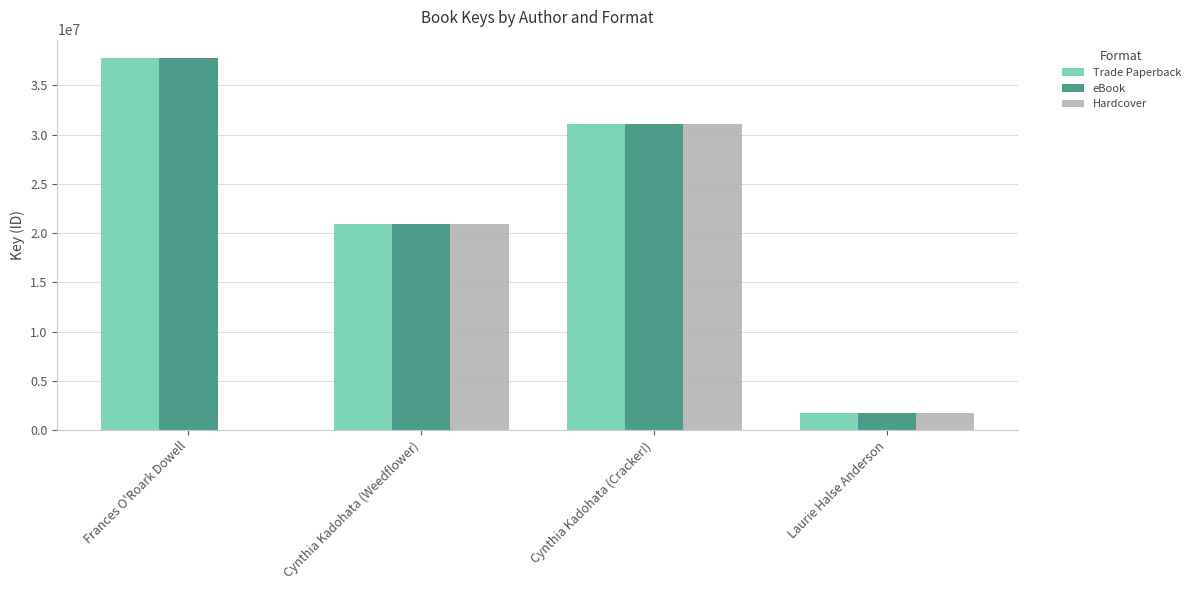

Which category has the highest value across all series?

Frances O'Roark Dowell